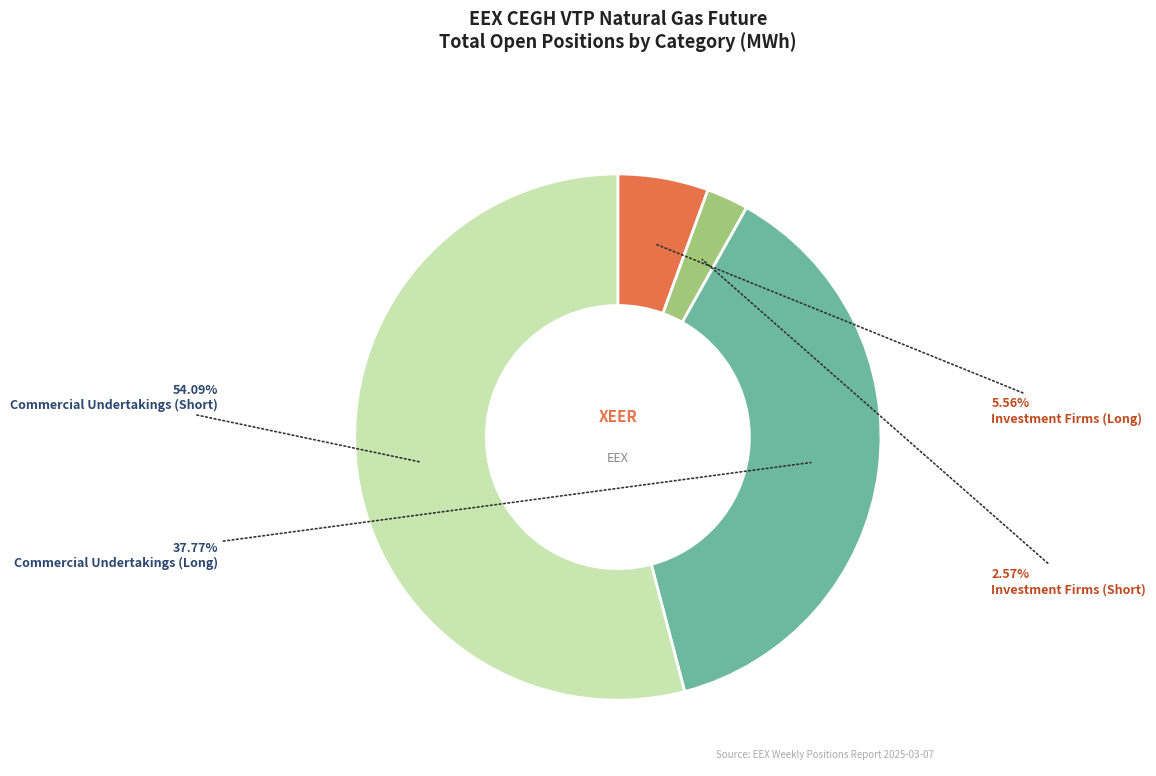

How many slices are in this pie chart?

4